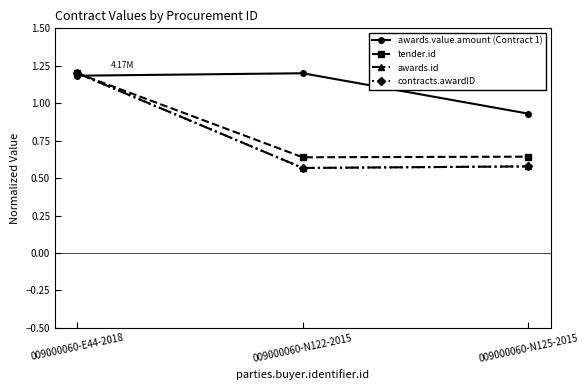

Is the value of tender.id at 009000060-N122-2015 greater than the value of contracts.awardID at 009000060-N122-2015?

Yes